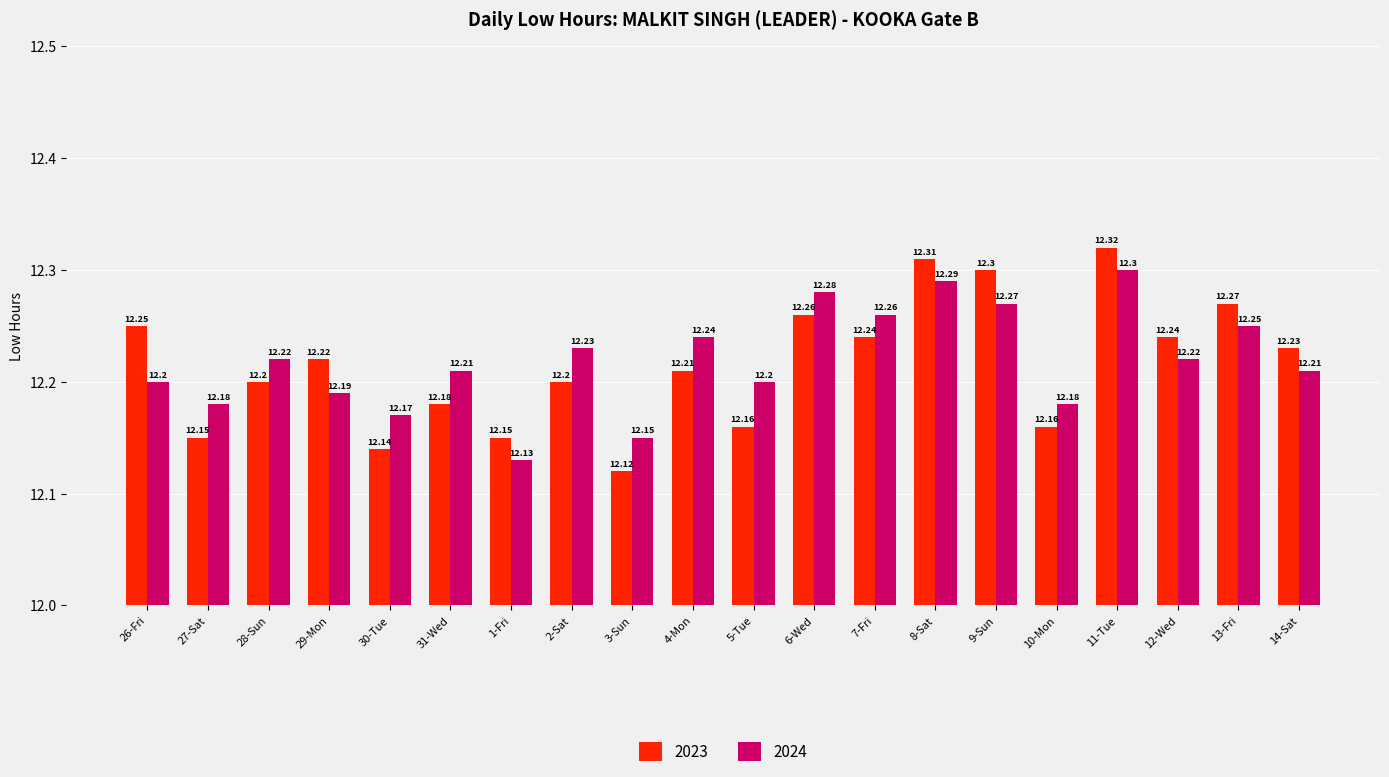

What is the difference between the second highest and minimum values in the 2023 series?

0.2